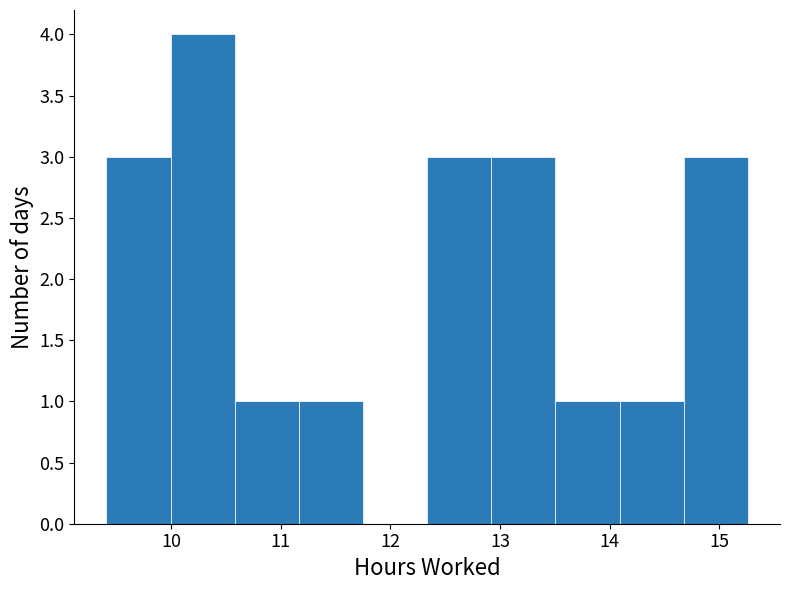

Reading left to right, transcribe this chart: for each bar, give the range it covers on the x-axis and its height. Neither the bar edges nor the heights are printed on the chart, so give them approximately, as read against the axes.

9.4 to 10.0: 3
10.0 to 10.6: 4
10.6 to 11.2: 1
11.2 to 11.8: 1
11.8 to 12.3: 0
12.3 to 12.9: 3
12.9 to 13.5: 3
13.5 to 14.1: 1
14.1 to 14.7: 1
14.7 to 15.3: 3